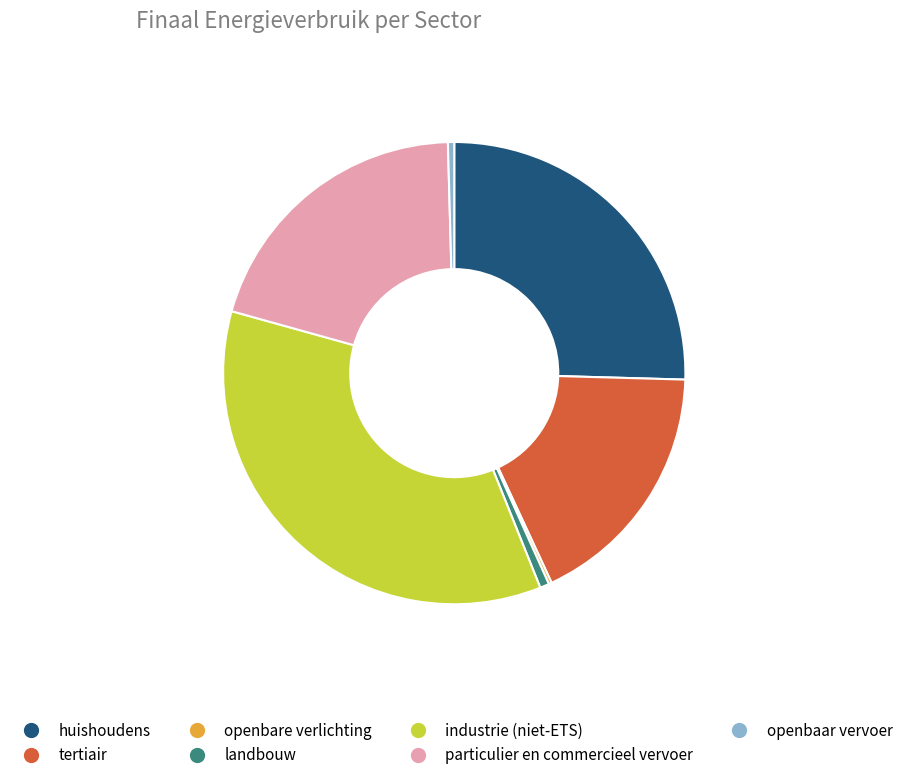

Approximately how many times larger is the value at industrie (niet-ETS) compared to huishoudens?

1.4